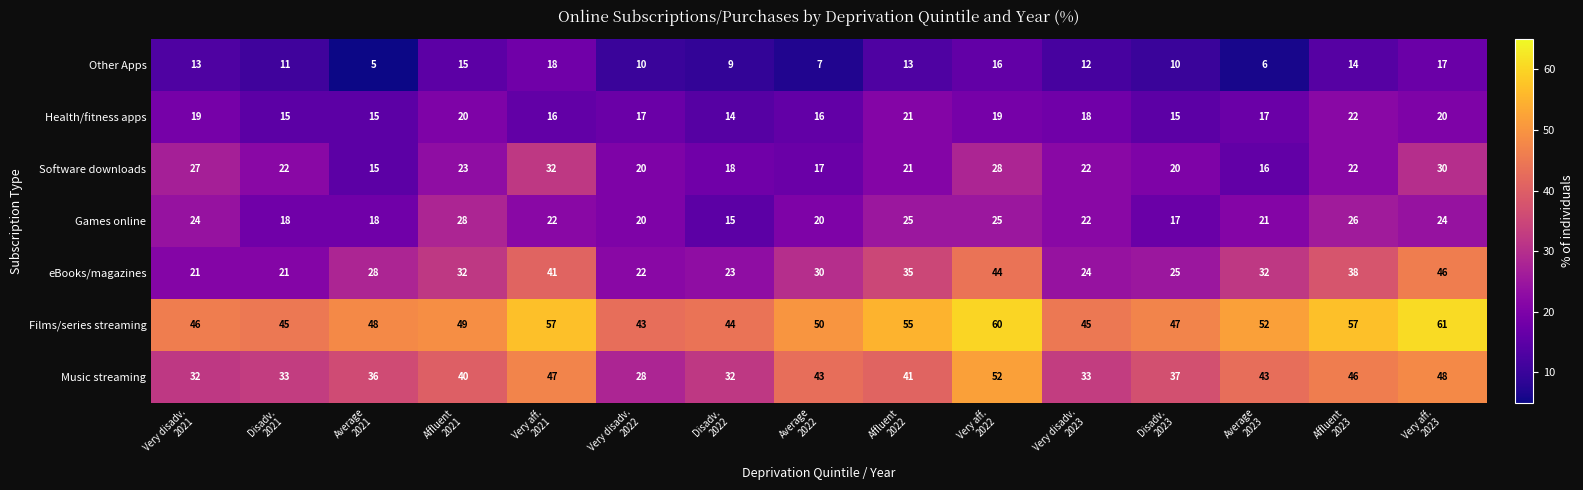

Count the number of data series in this chart.

7